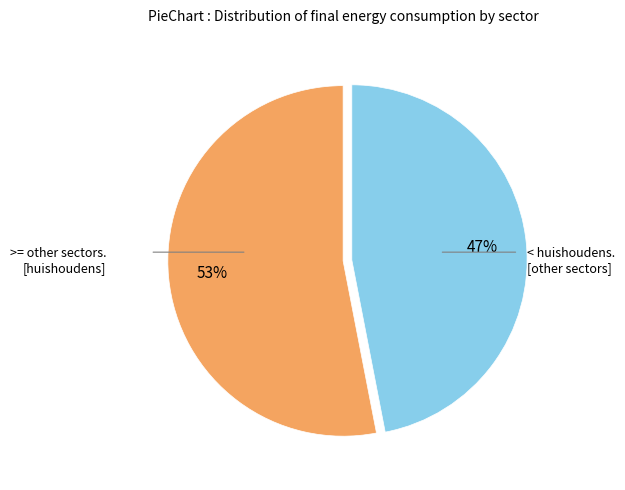

How many segments does this pie chart have?

2